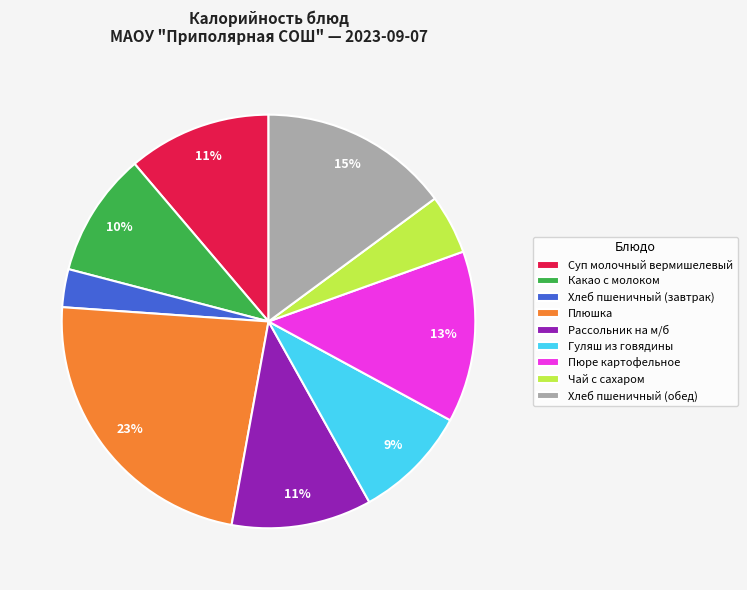

Approximately how many times larger is the value at Хлеб пшеничный (завтрак) compared to Рассольник на м/б?

0.3